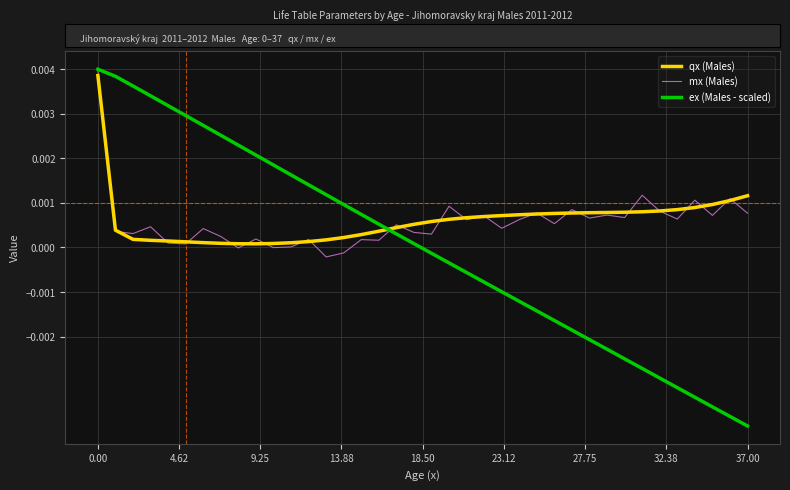

What are all the series names shown in the legend?

qx (Males), mx (Males), ex (Males - scaled)